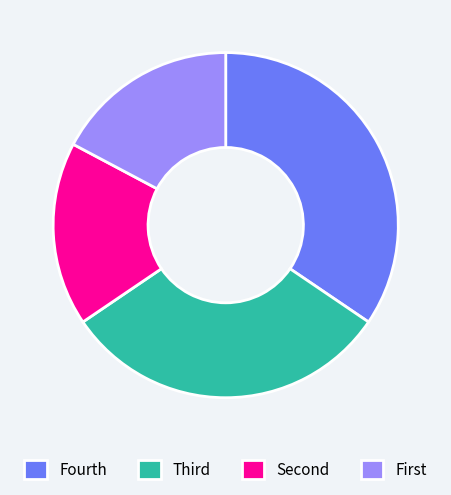

Is there a majority slice in this chart?

No